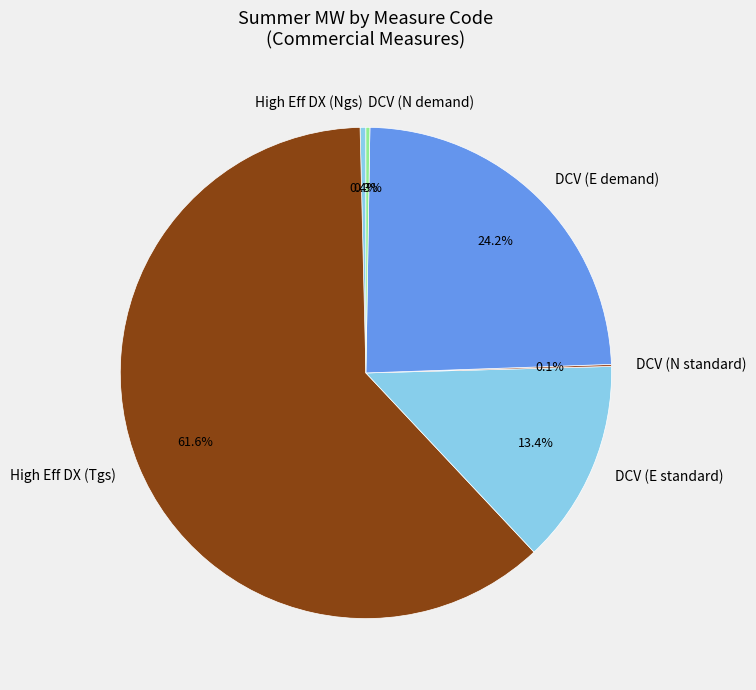

How much of the chart is everything except High Eff DX (Ngs)?

99.6%